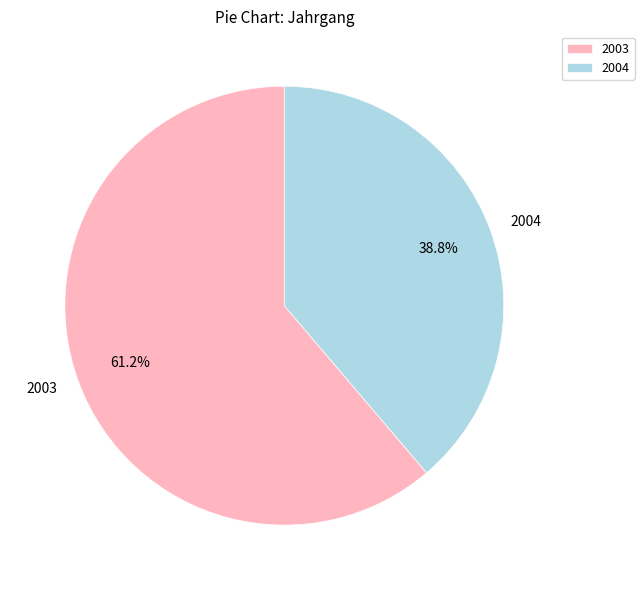

What is the ratio of the value at 2004 to the value at 2003?

0.6